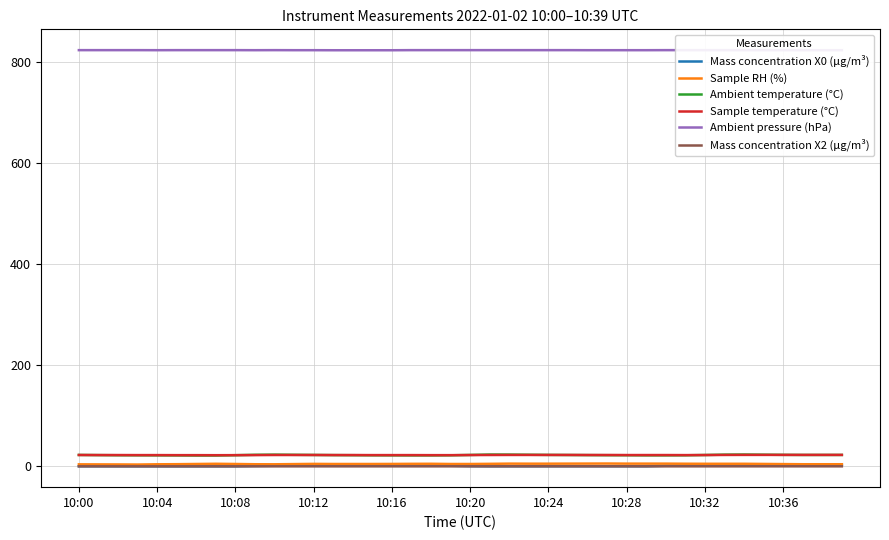

The value of Mass concentration X2 (μg/m³) at 30 is 0.1. True or false?

True